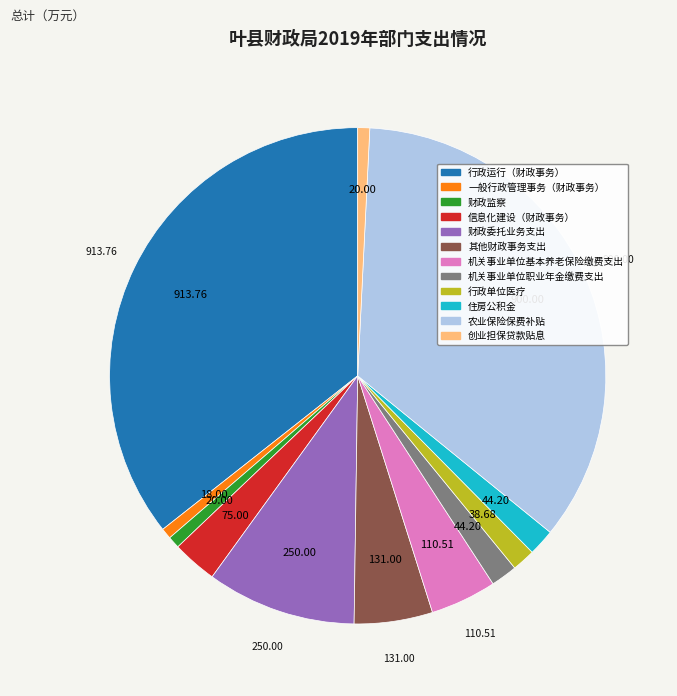

What is the largest slice in the pie chart?

行政运行（财政事务）